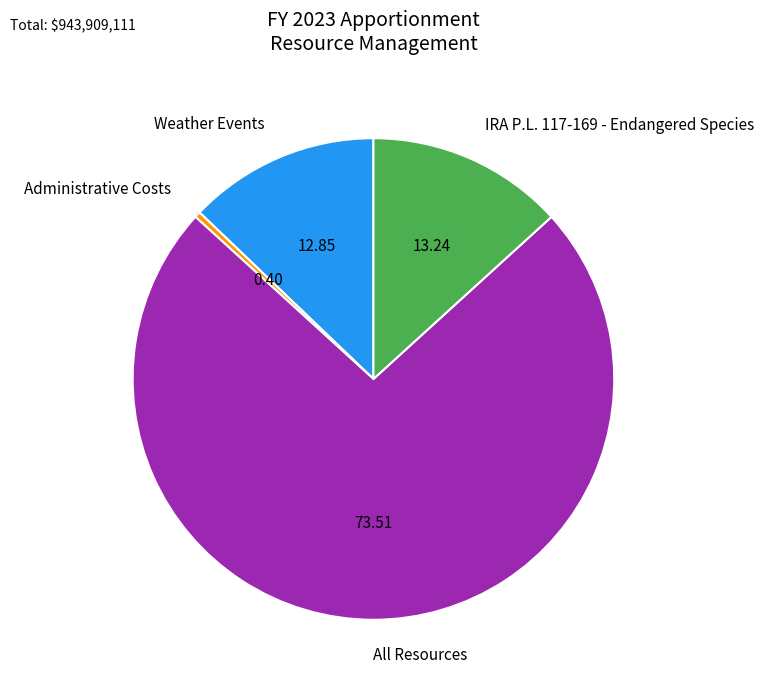

True or false: All Resources accounts for 82% of the total.

False